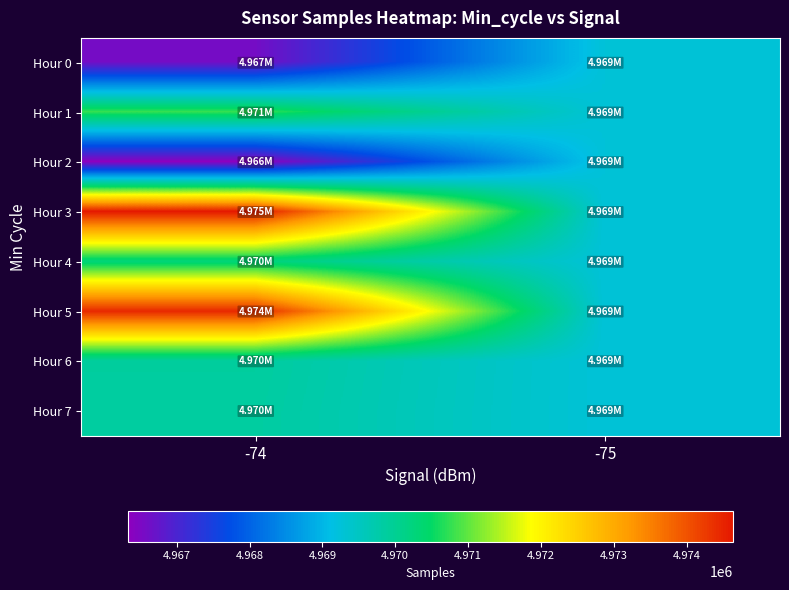

At how many categories does at least one series exceed 4966606?

2